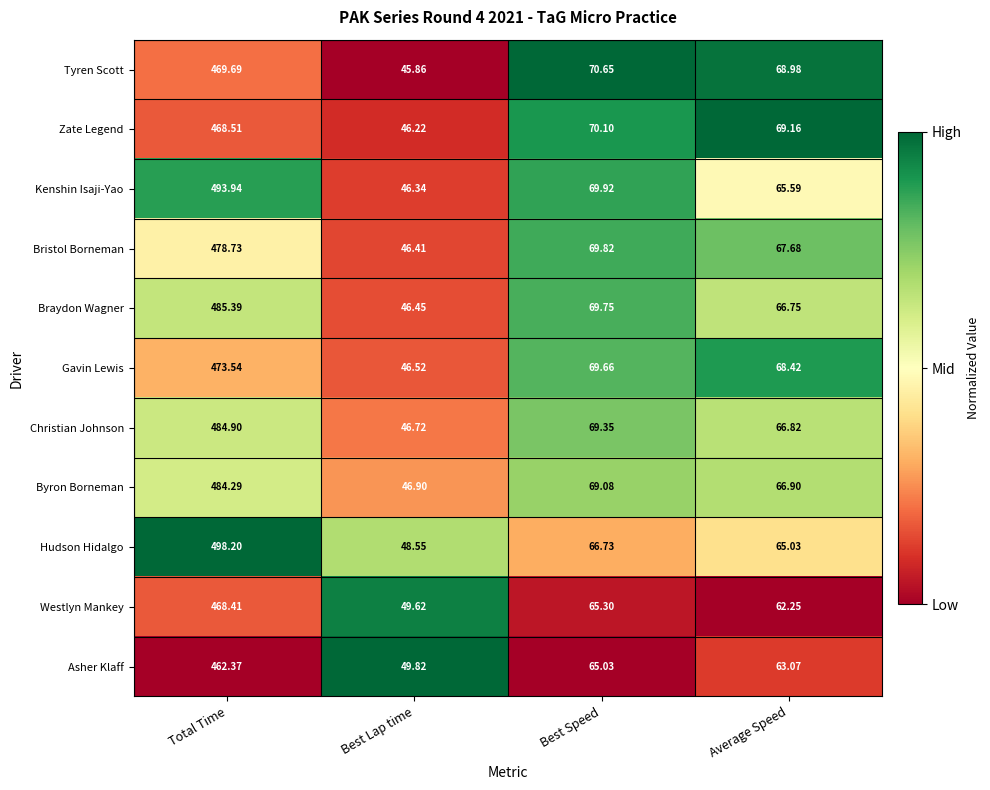

What is the maximum value shown in the chart?

498.2